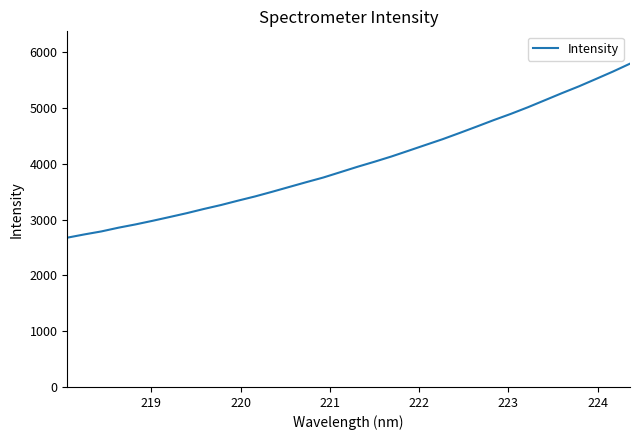

What is the difference between the maximum and minimum values?

3120.2